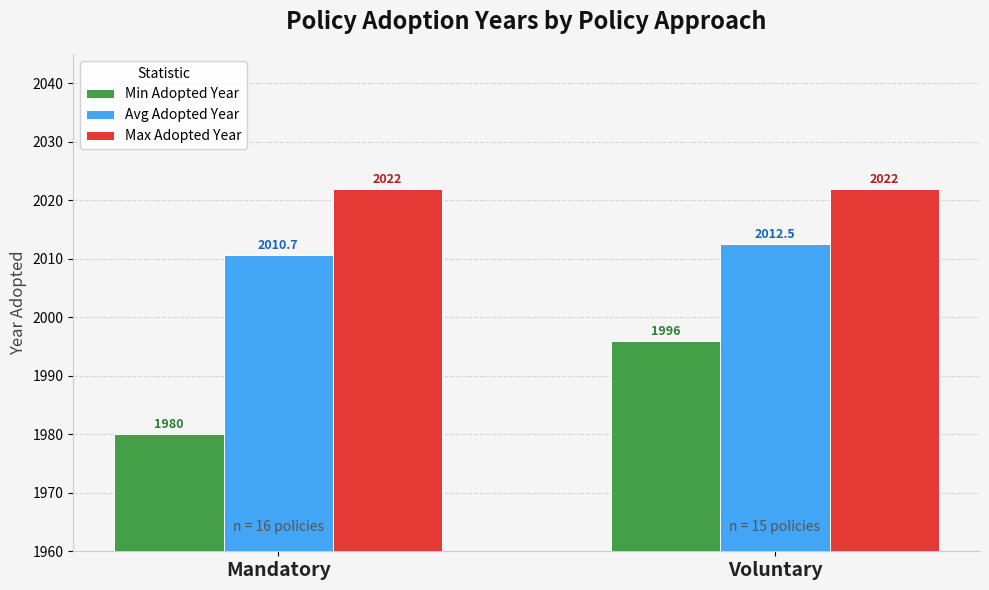

Which series changed the most between Mandatory and Voluntary?

Min Adopted Year